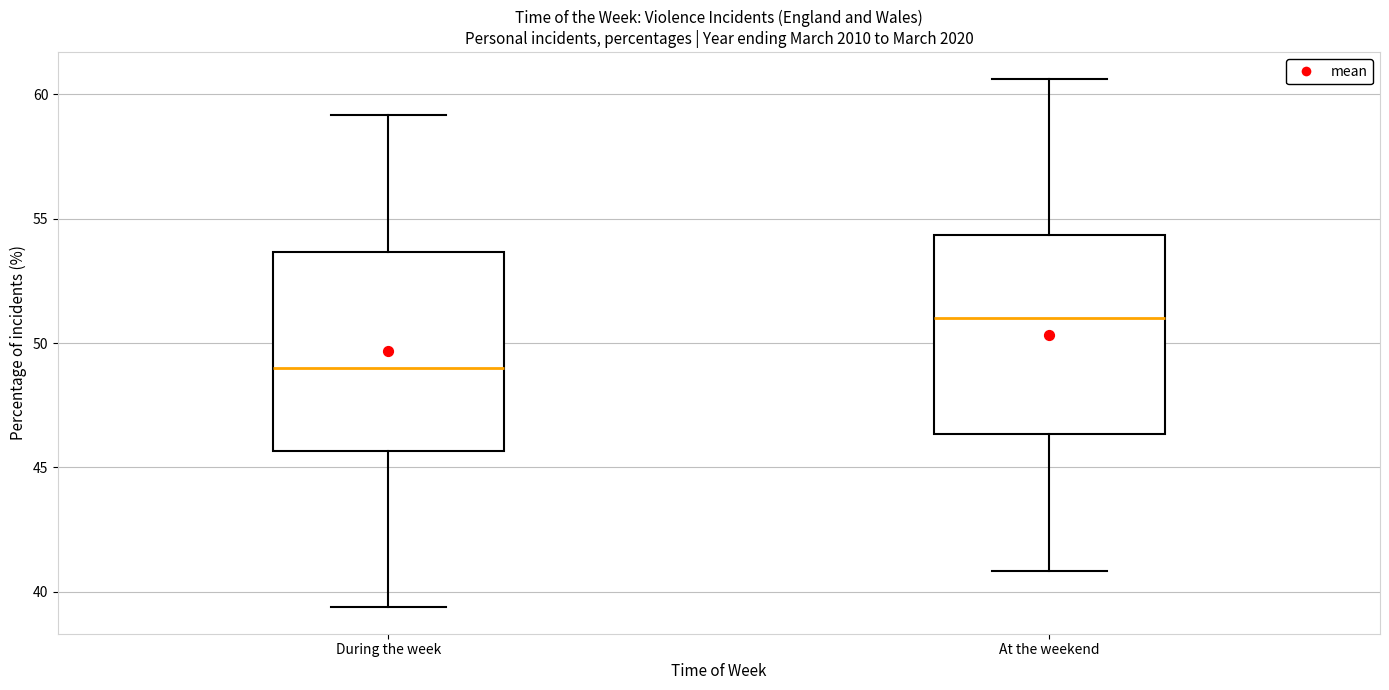

Which box has the highest median line?

At the weekend